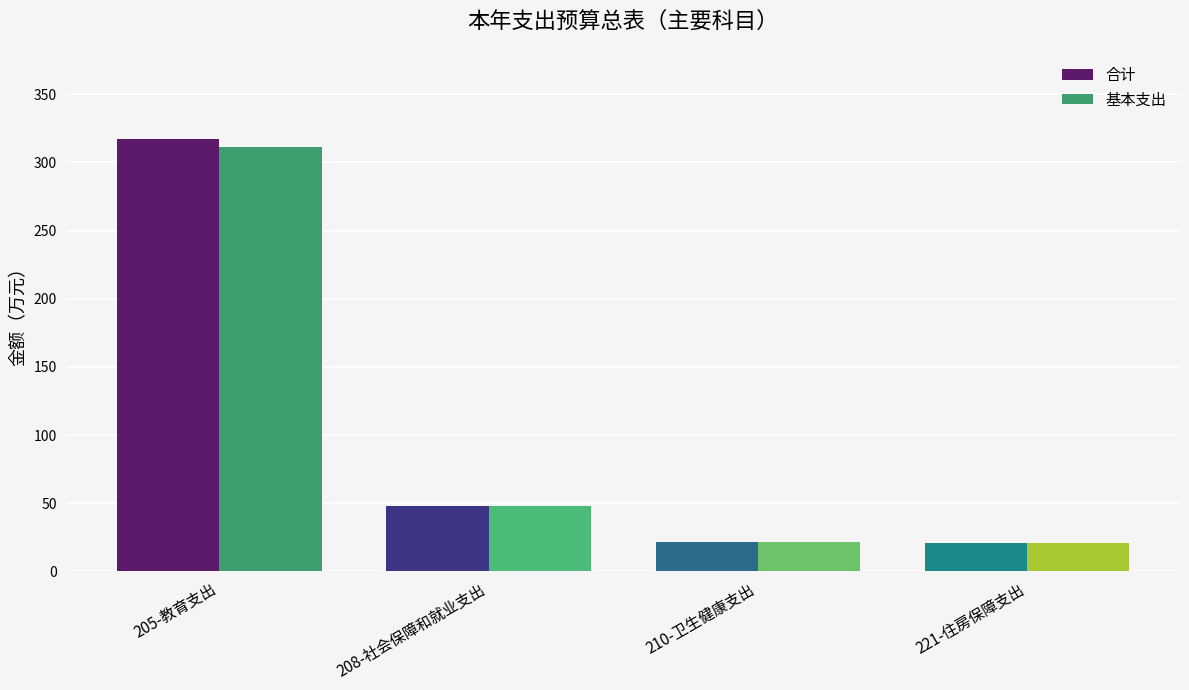

How many bars are there in total?

8